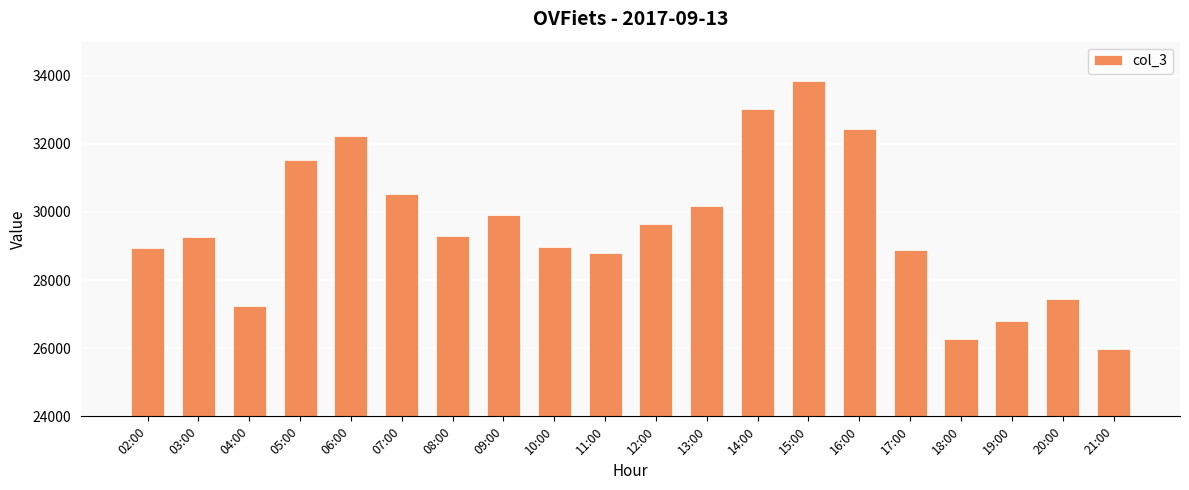

How many categories are shown in the chart?

20